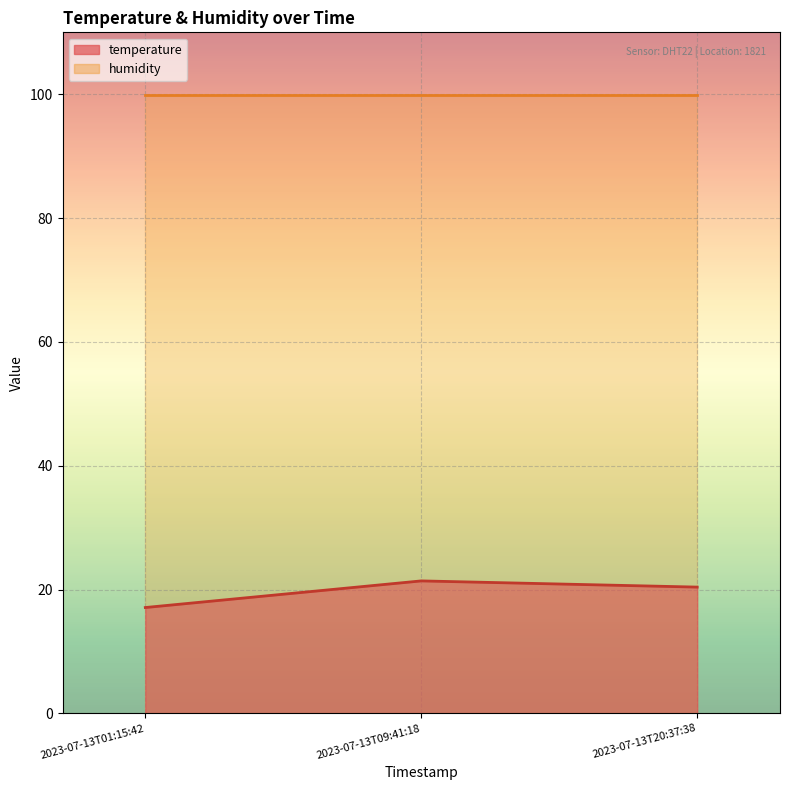

What is the average value?

19.6